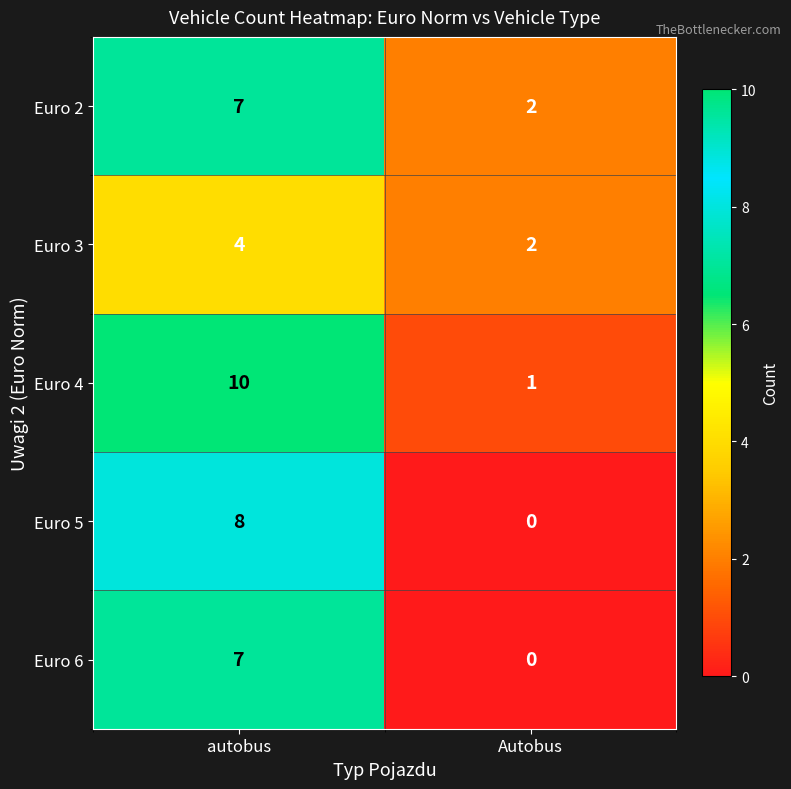

Reading left to right, transcribe all the data shown in this chart.

Euro 2: 7	2
Euro 3: 4	2
Euro 4: 10	1
Euro 5: 8	0
Euro 6: 7	0